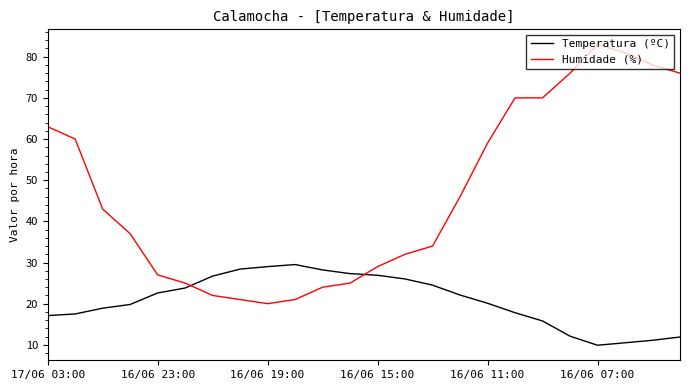

How many intersections are there between Temperatura (ºC) and Humidade (%)?

2